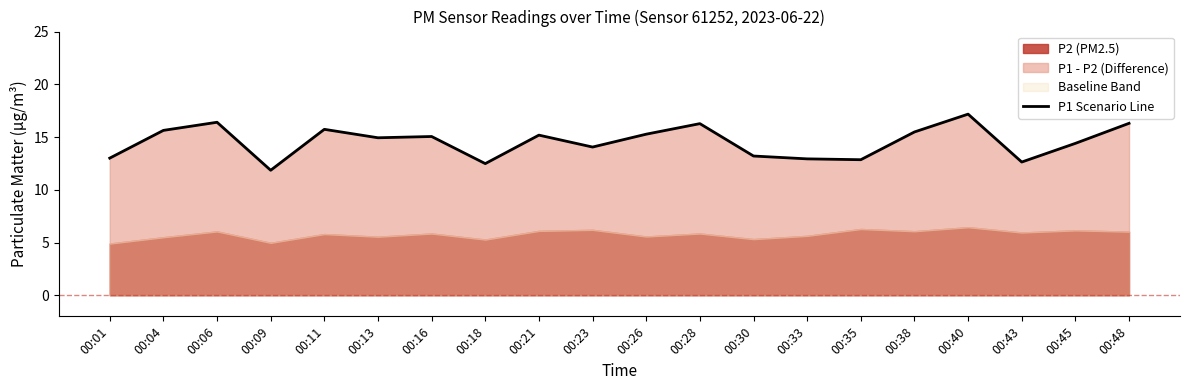

How many interior local peaks (higher than both neighbors) does the data have?

6